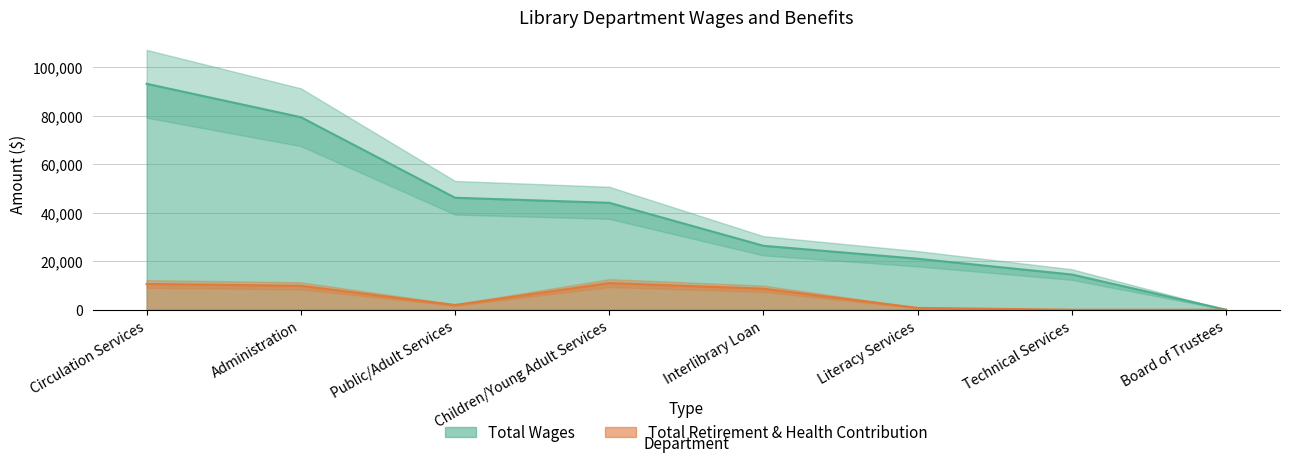

True or false: Total Wages and Total Retirement & Health Contribution cross at least once.

False